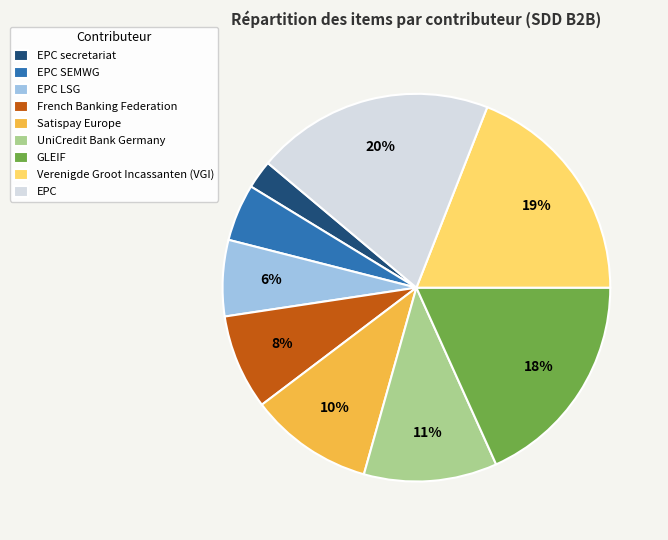

To the nearest percent, what is the average slice percentage?

11%